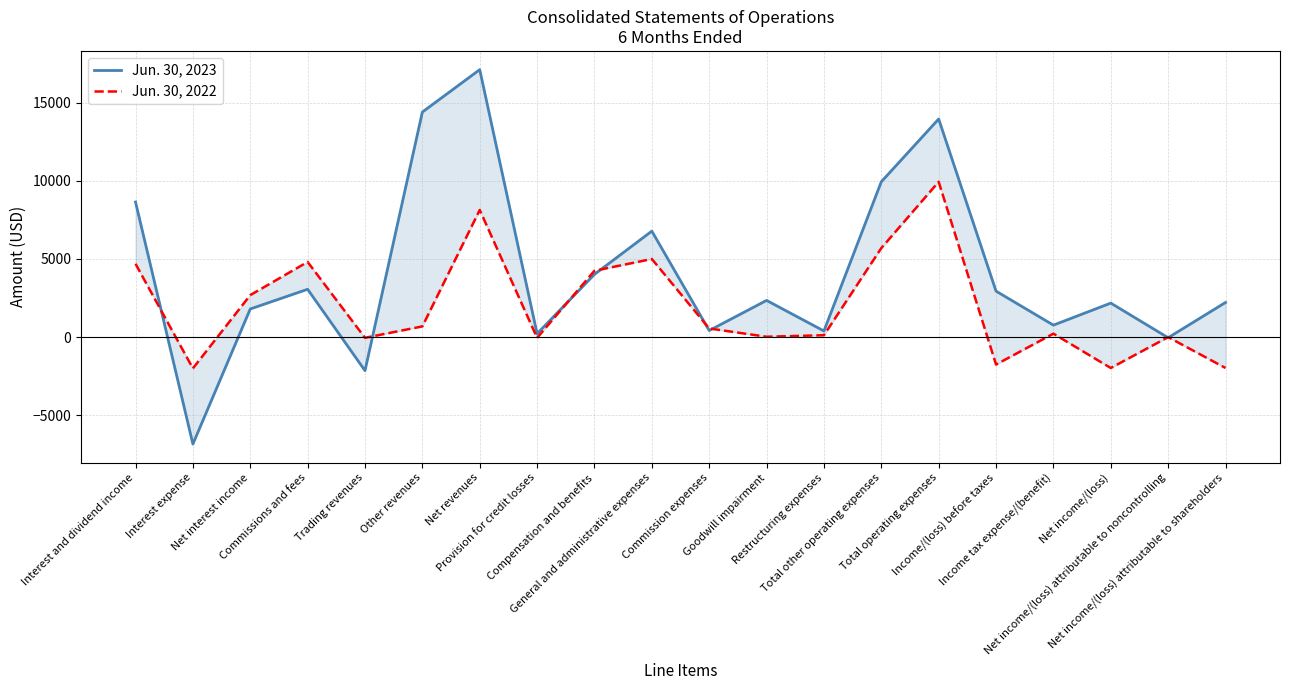

Where is Jun. 30, 2023 nearest to the value 5131?

Compensation and benefits